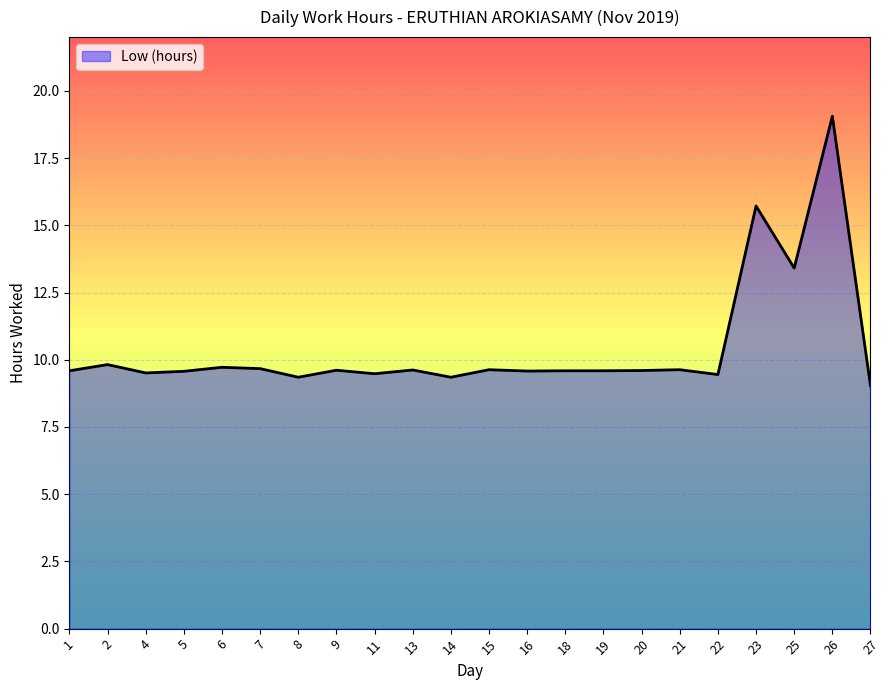

What is the difference between the maximum and minimum values?

10.0